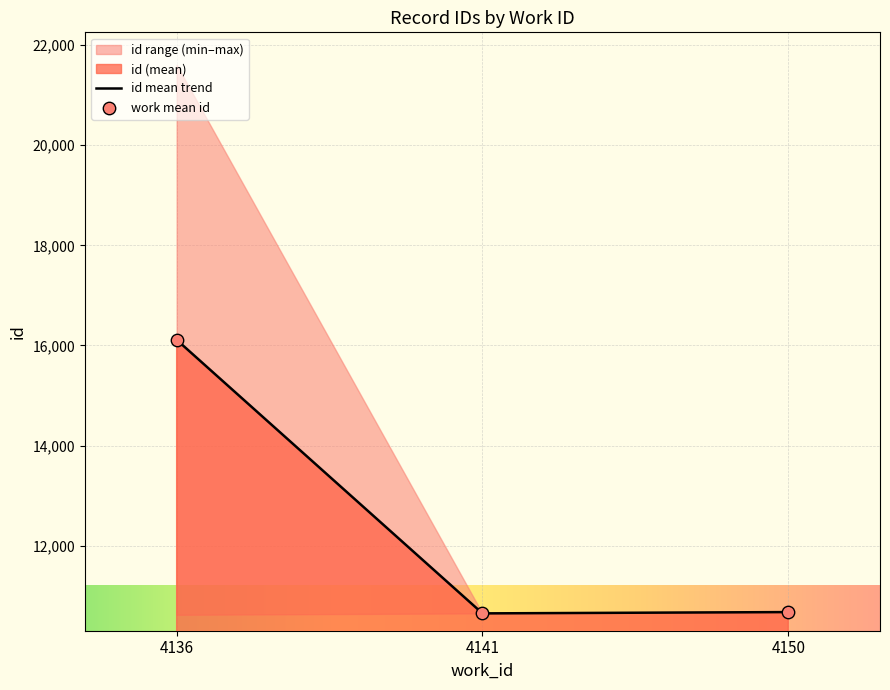

At which label is id mean trend closest to 13379?

4150